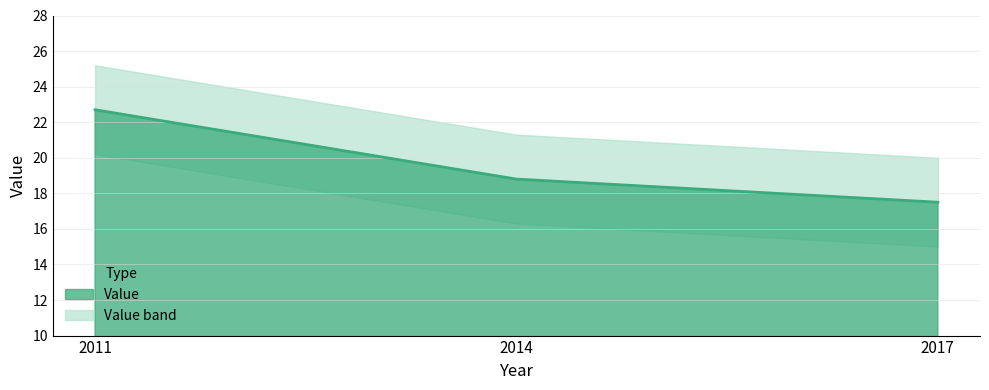

What is the maximum value shown in the chart?

22.7